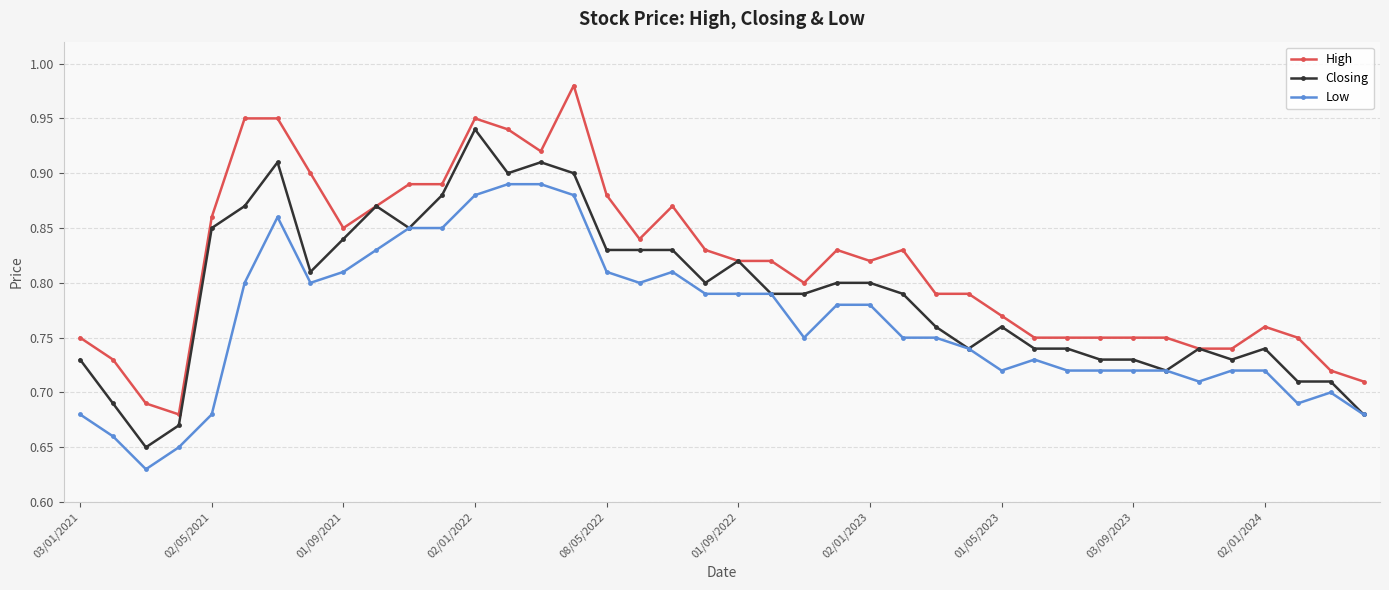

True or false: Low has more than 0 interior local peaks.

True